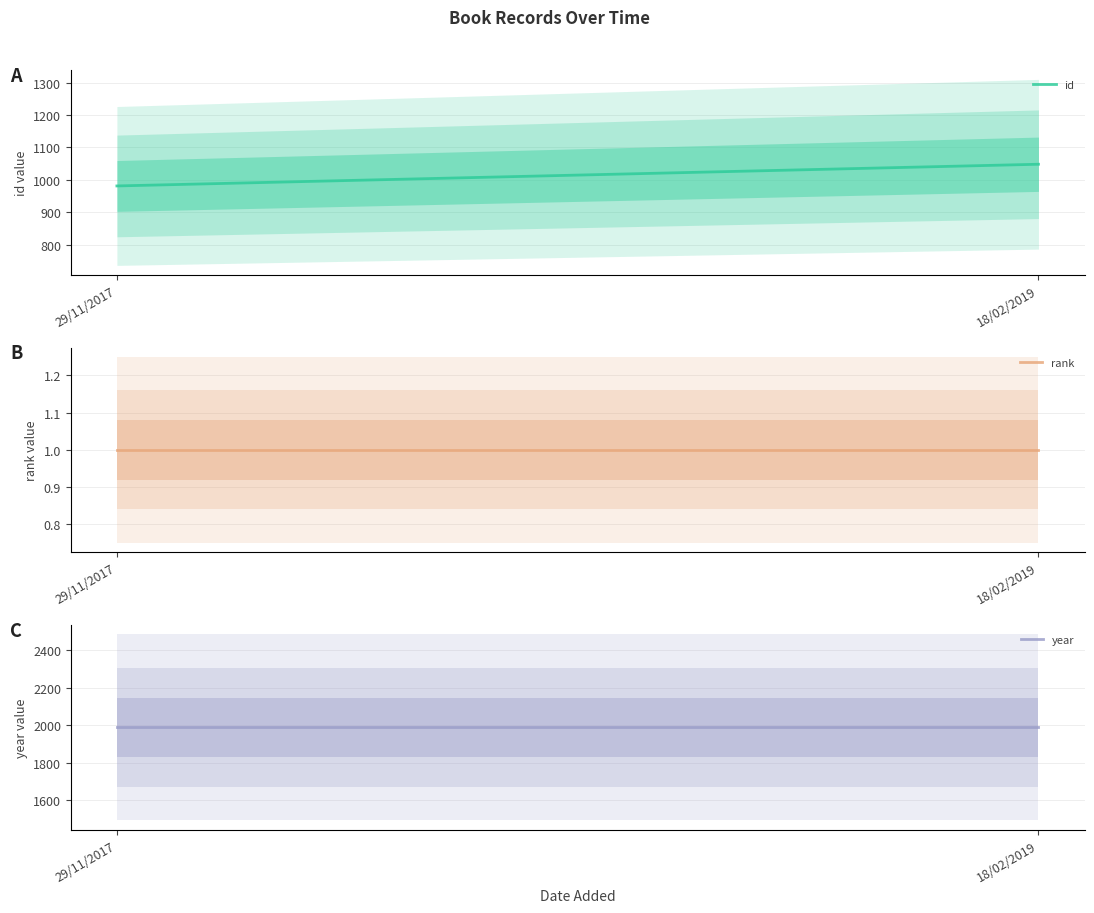

Count the number of categories in the chart.

2